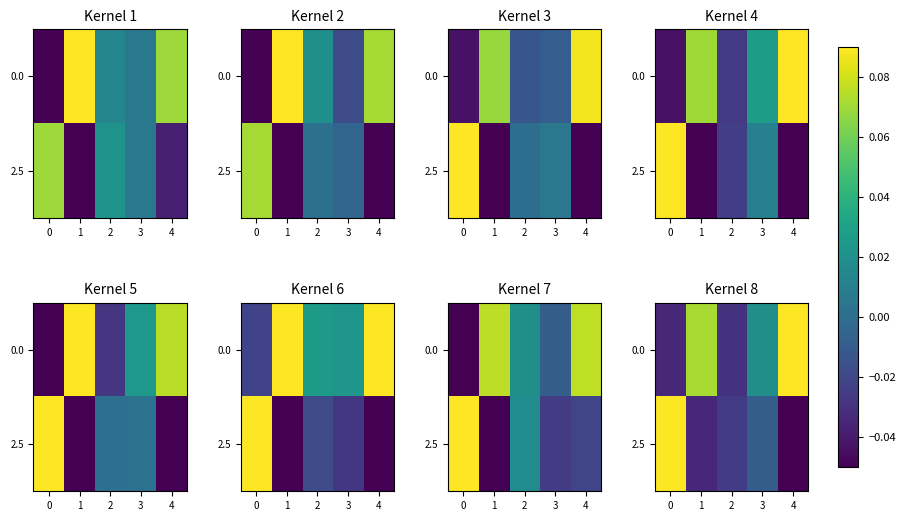

At which label is 2.5 closest to 0?

3